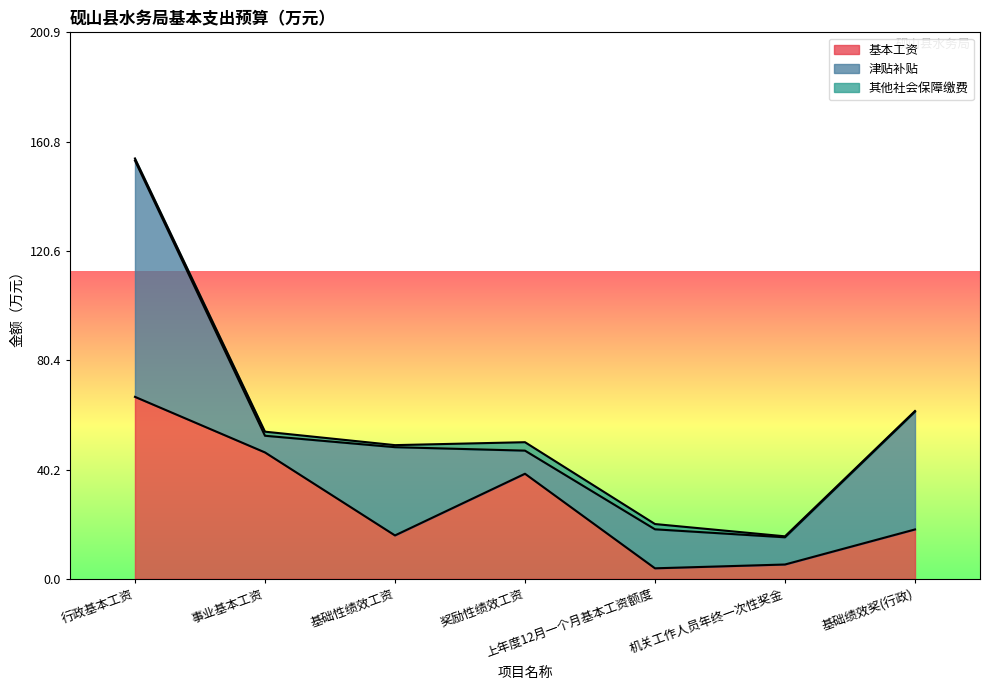

Where is the first local minimum for 津贴补贴?

事业基本工资